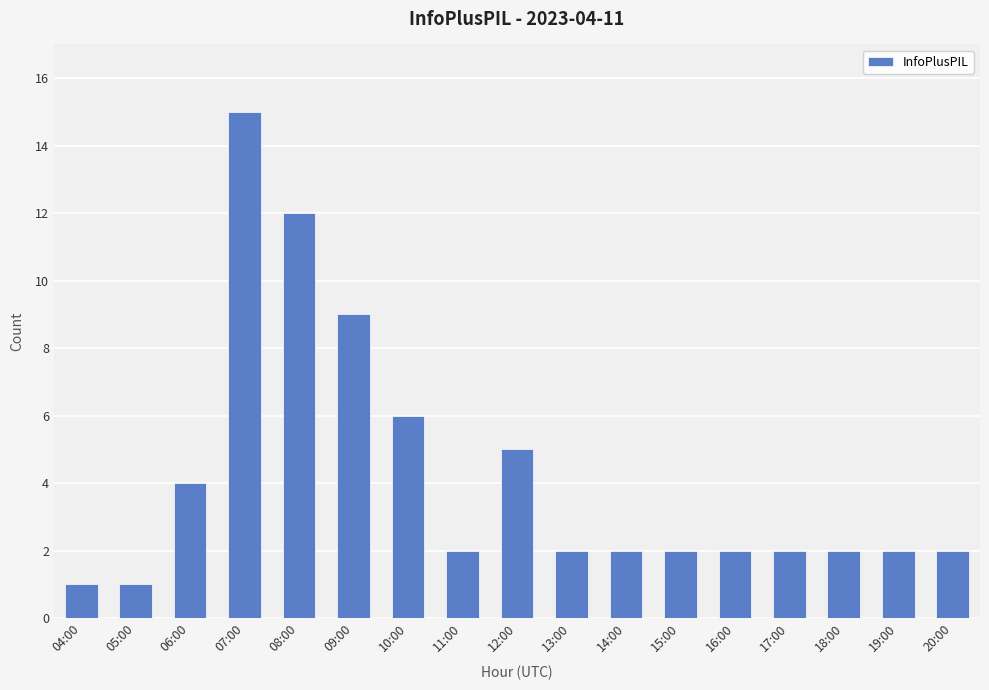

What is the label of the 12th bar from the right?

09:00